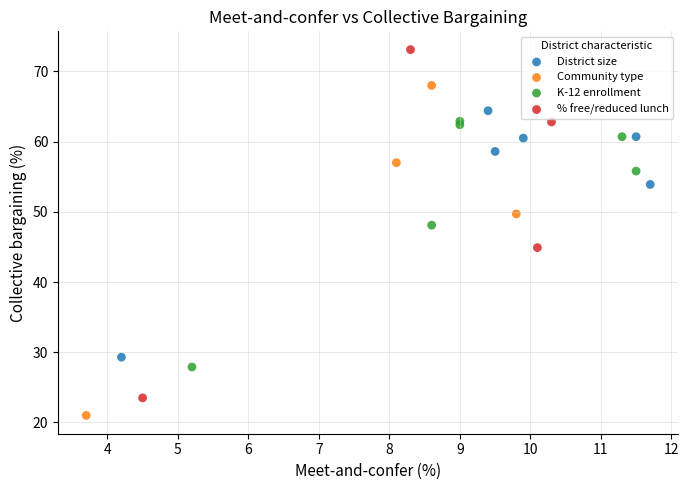

Which series contains the highest Y value?

% free/reduced lunch